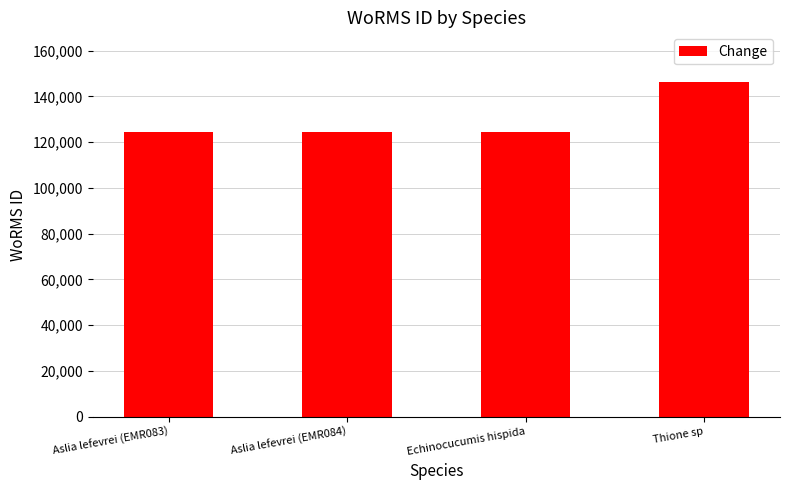

Approximately how many times larger is the value at Echinocucumis hispida compared to Aslia lefevrei (EMR084)?

1.0